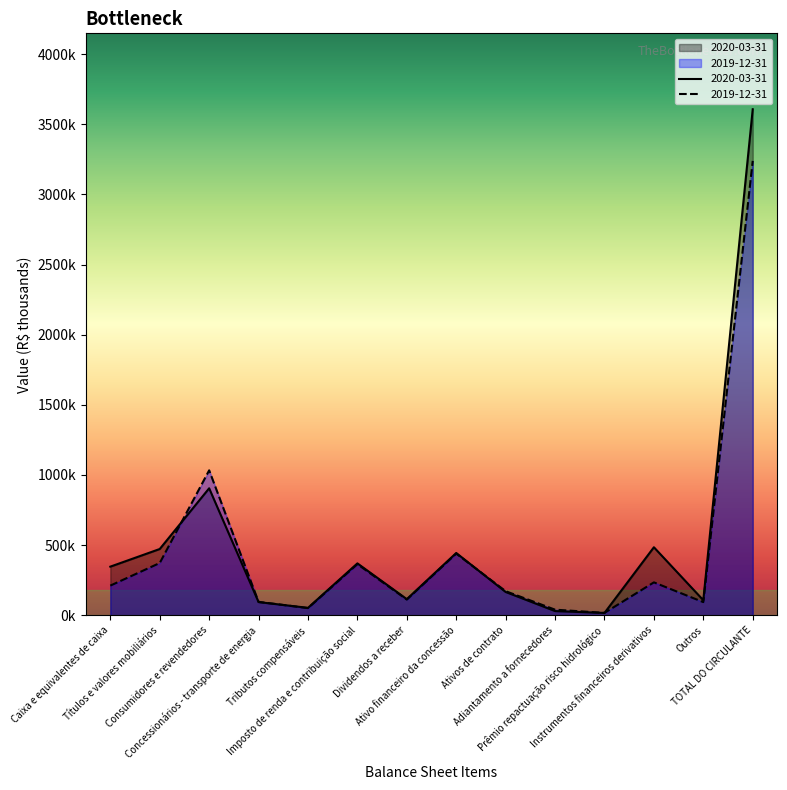

What is the highest value of the 2019-12-31 series?

3238553